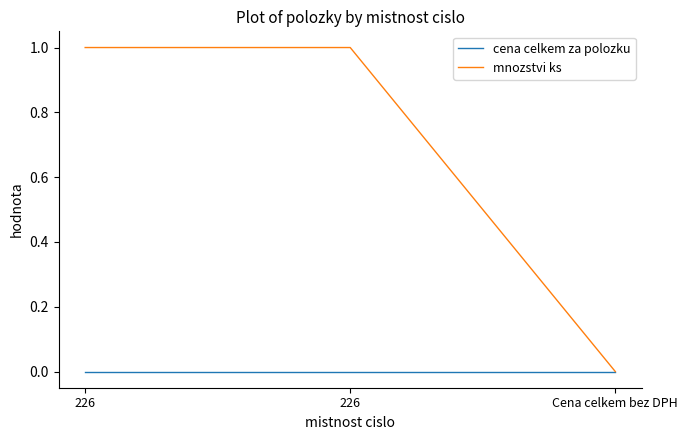

What is the sum of all mnozstvi ks values?

2